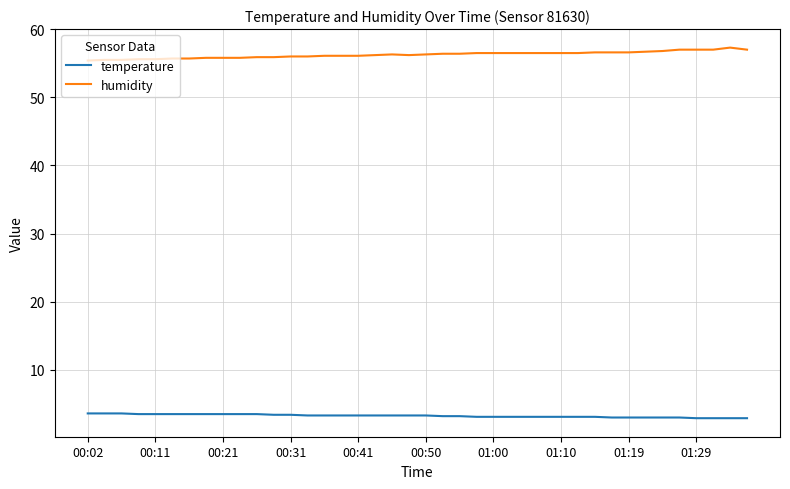

What is the lowest value of the temperature series?

2.9